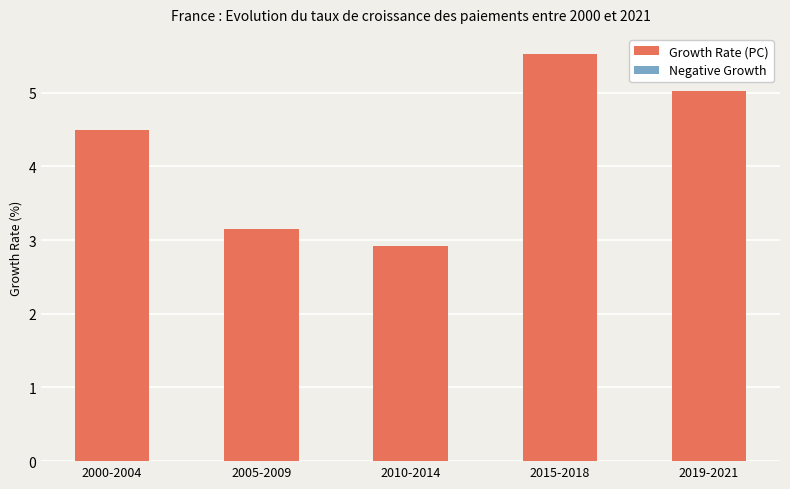

List the labels in order of value, largest first.

2015-2018, 2019-2021, 2000-2004, 2005-2009, 2010-2014